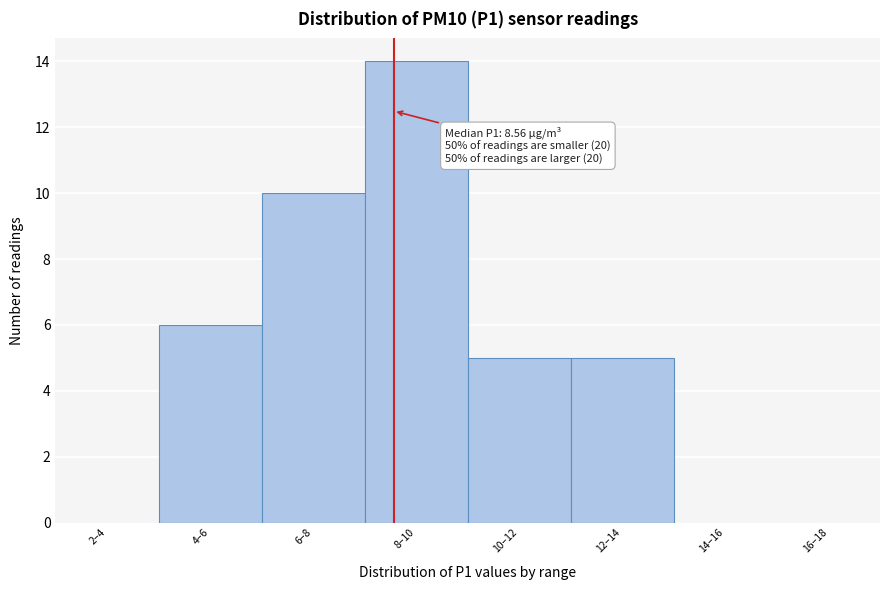

Reading left to right, transcribe all the data shown in this chart.

2–4=0	4–6=6	6–8=10	8–10=14	10–12=5	12–14=5	14–16=0	16–18=0